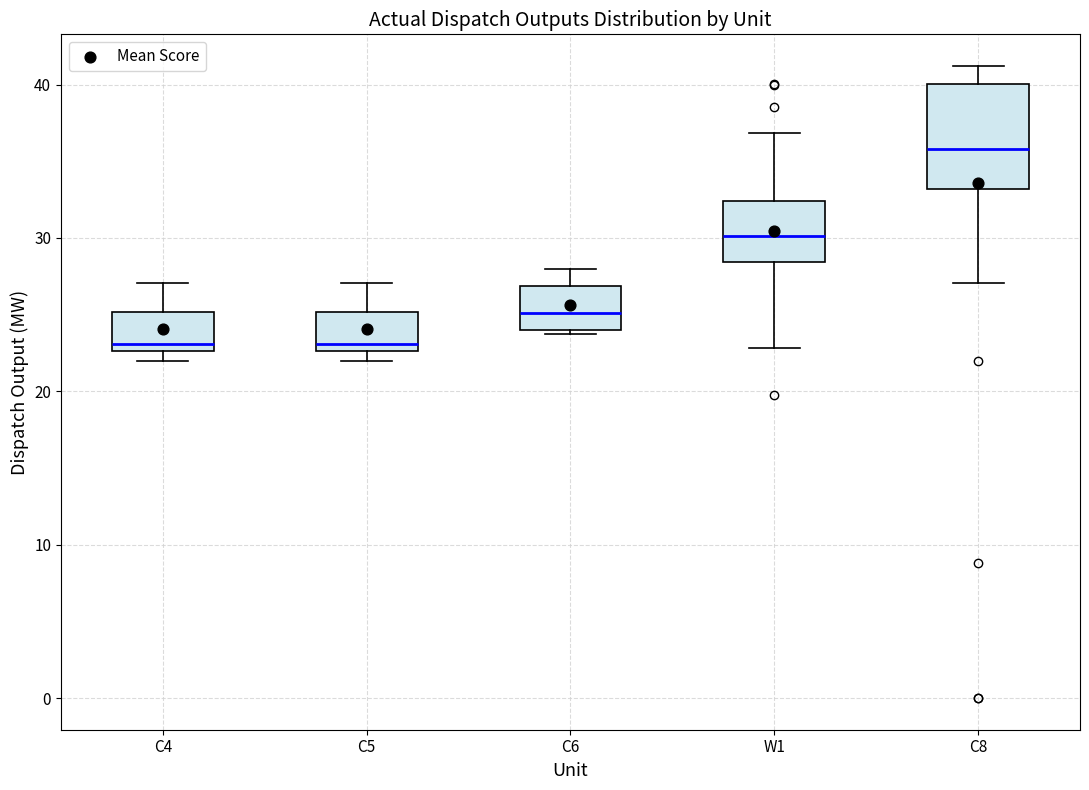

Reading left to right, transcribe this box plot: for each box, give where its median line is, the range the box spans, and where its two whiskers end, as read against the y-axis. The values are not printed on the chart, so give them approximately, as read against the axis.

C4: median 23 (just above the box's lower edge), box 23 to 25, whiskers 22 to 27
C5: median 23 (just above the box's lower edge), box 23 to 25, whiskers 22 to 27
C6: median 25, box 24 to 27, whiskers 24 to 28
W1: median 30, box 28 to 32, whiskers 23 to 37
C8: median 36, box 33 to 40, whiskers 27 to 41